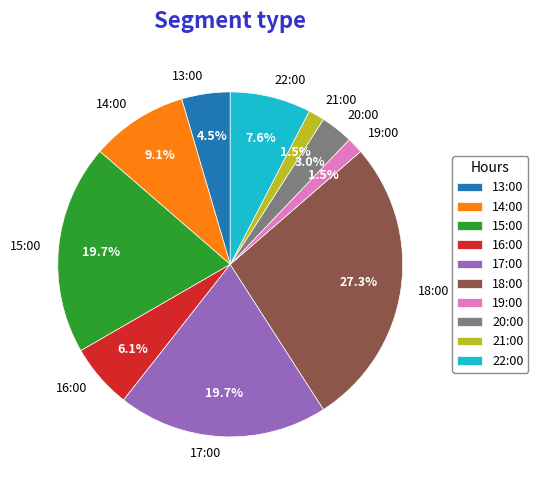

Combined, what portion of the pie is 13:00 and 22:00?

12.1%